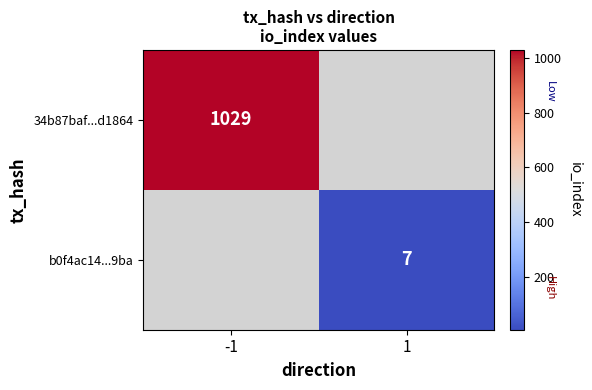

The value of b0f4ac14...9ba at 1 is 7. True or false?

True